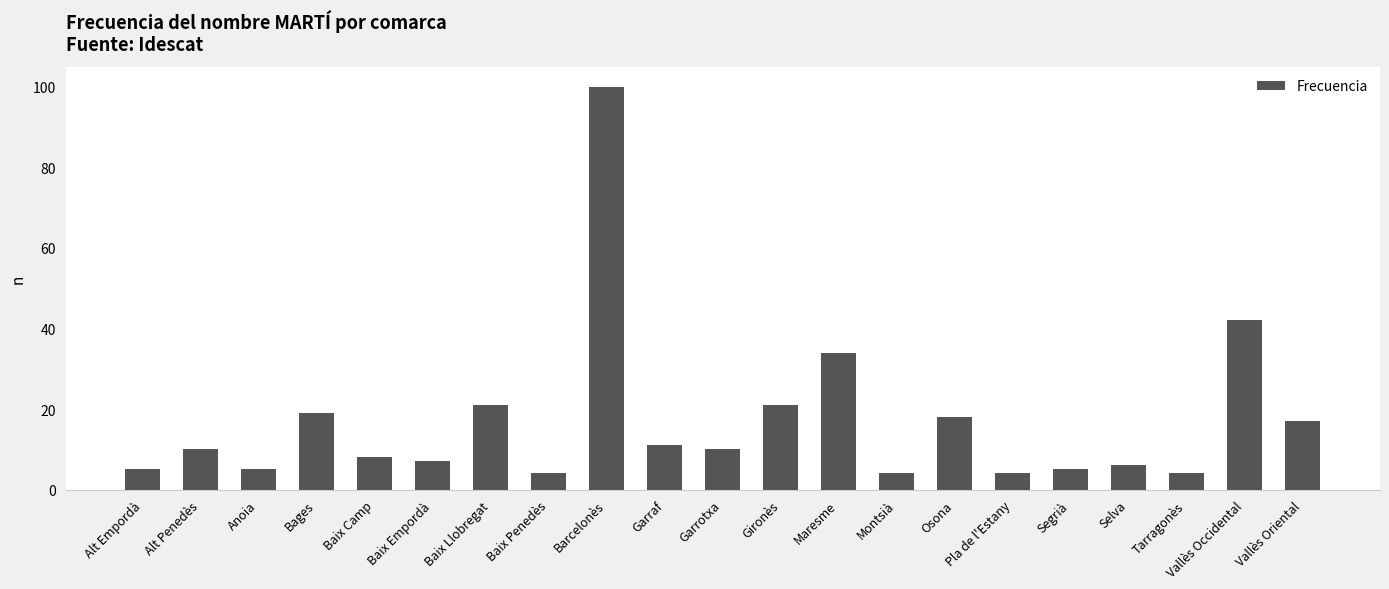

Are the bars grouped side by side (vs. stacked)?

No